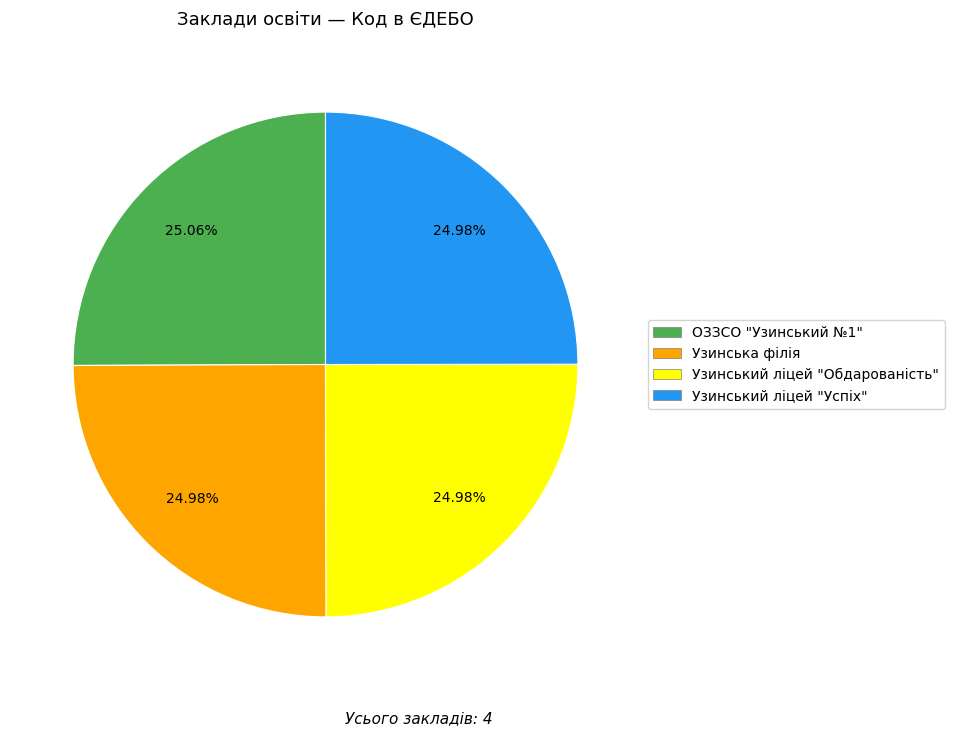

To the nearest percent, what portion does Узинська філія represent?

25%